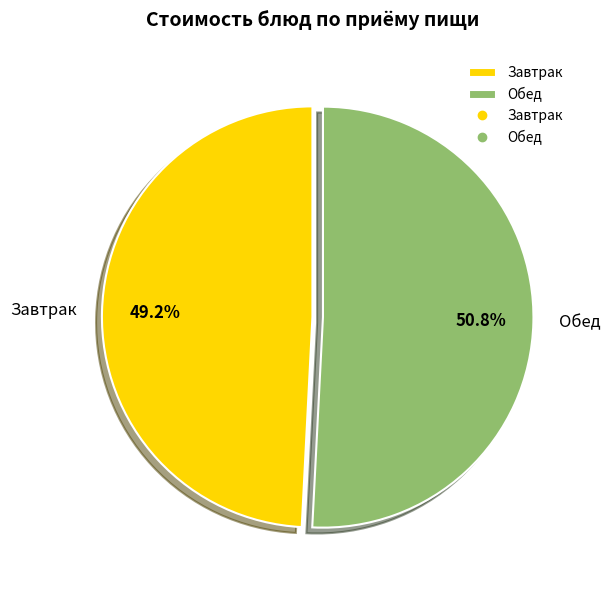

Rank the categories by value from lowest to highest.

Завтрак, Обед